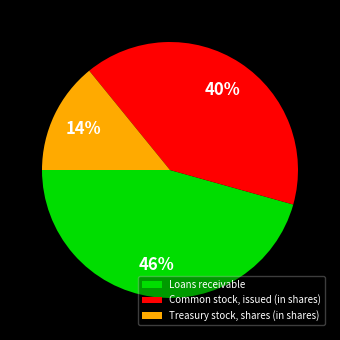

Is there any slice that represents more than half of the pie?

No